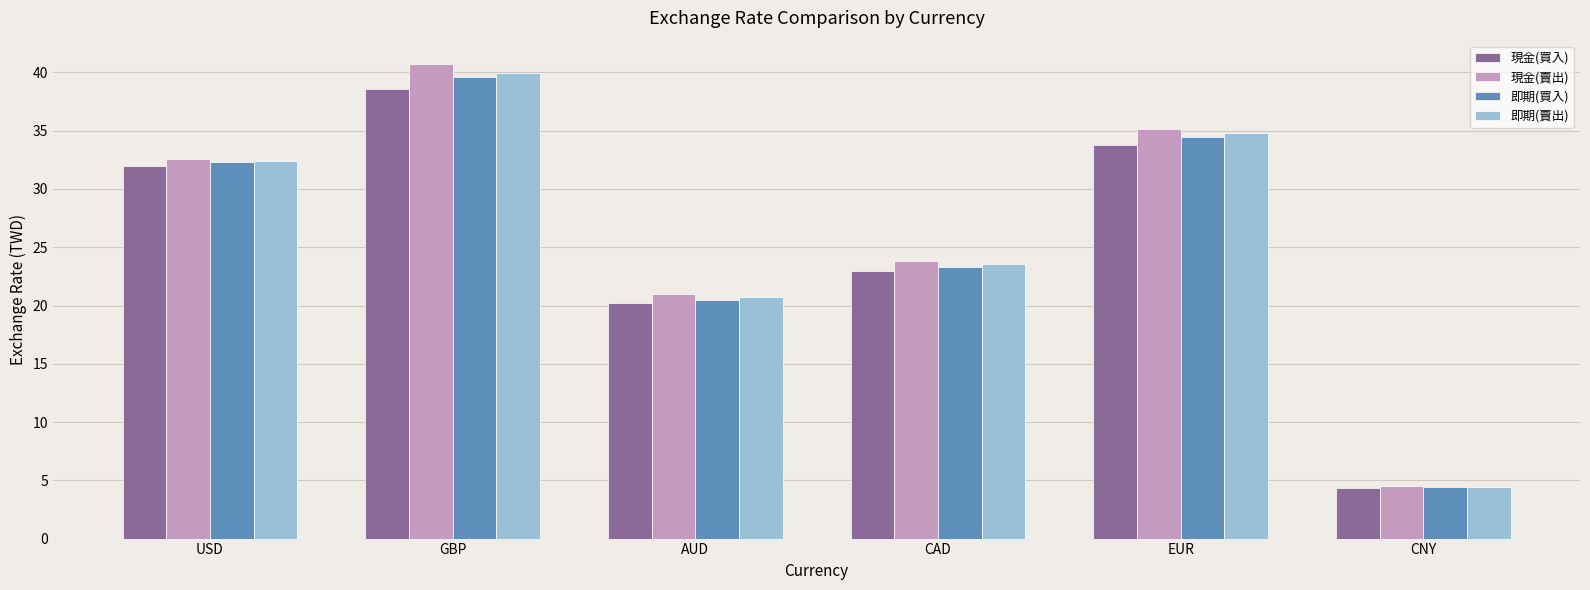

What is the total value across all series at EUR?

138.2